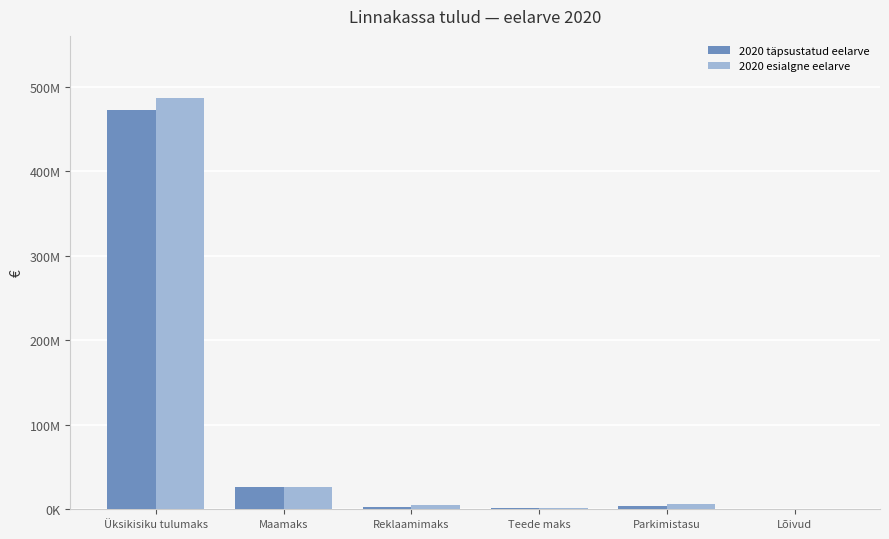

At which category is the sum across all series the highest?

Üksikisiku tulumaks